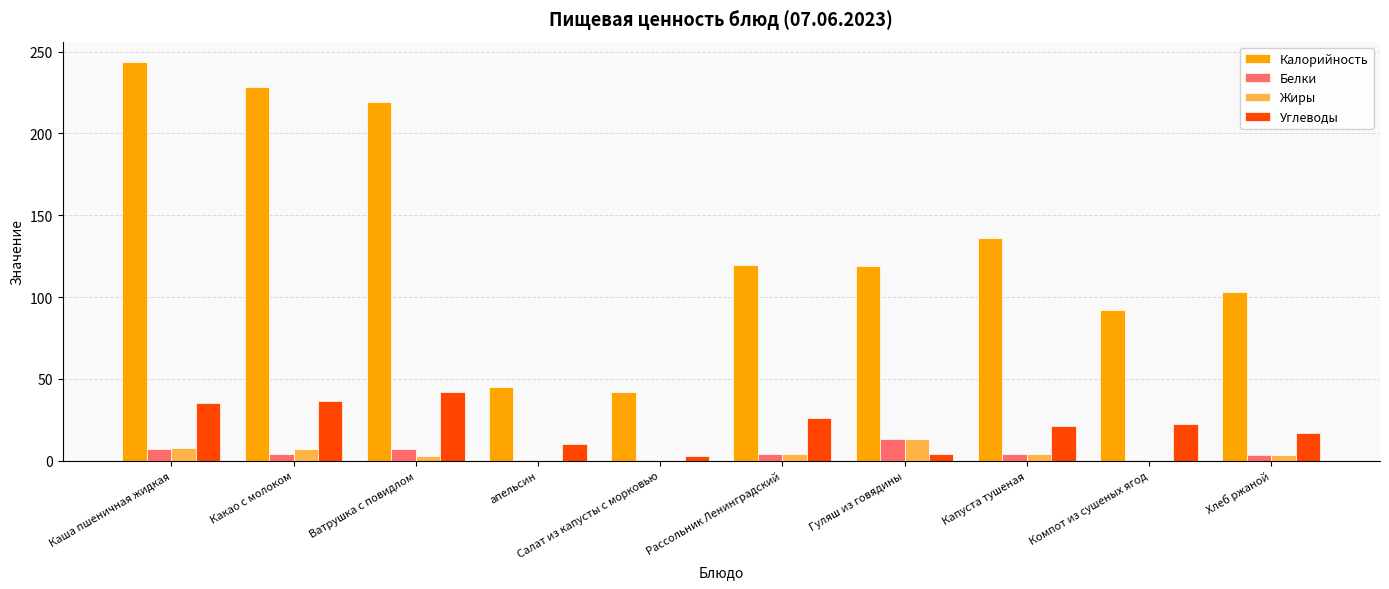

What is the greatest value displayed?

243.9